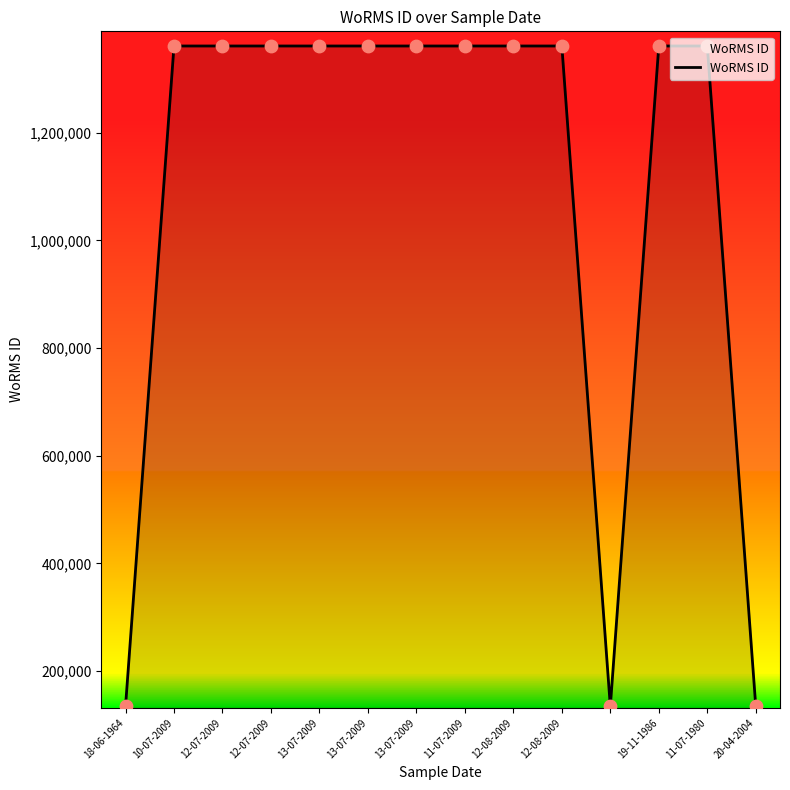

What is the maximum value shown in the chart?

1361176